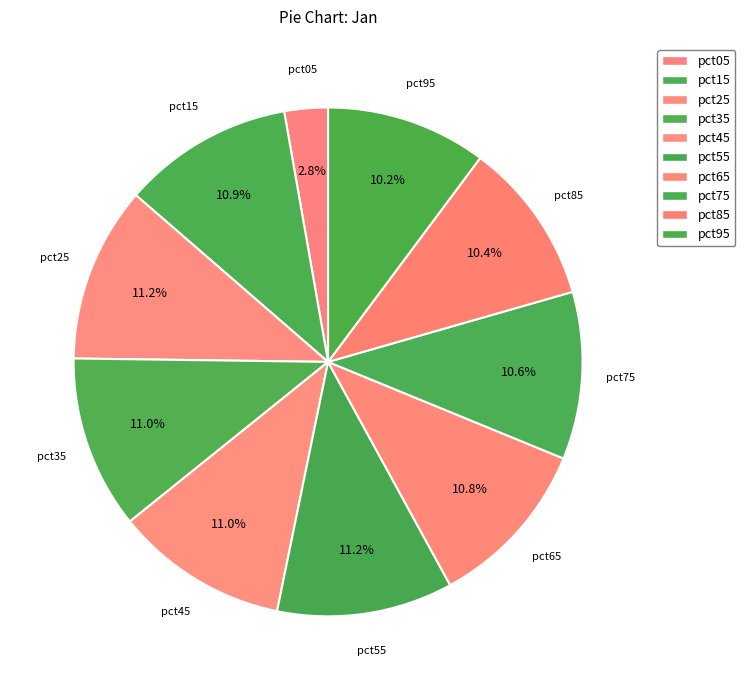

Which has a higher value, pct35 or pct75?

pct35